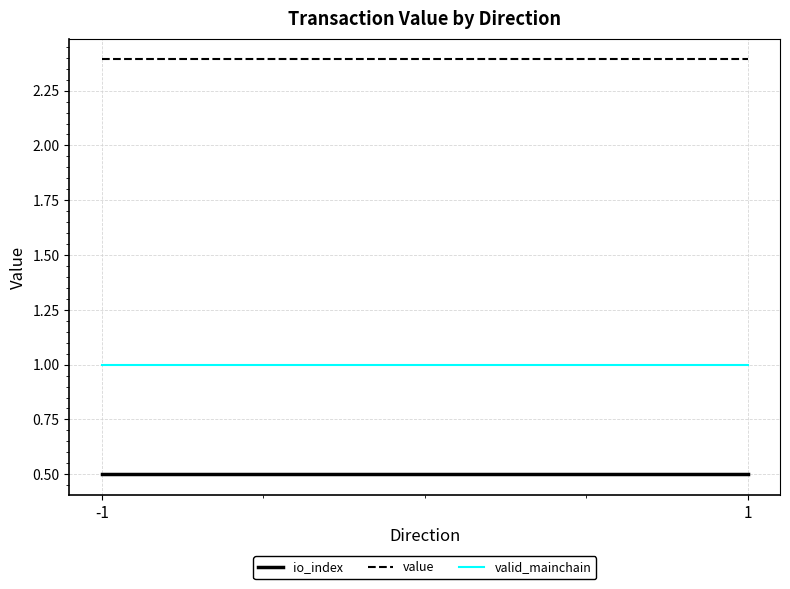

Read the value value at -1.

2.4